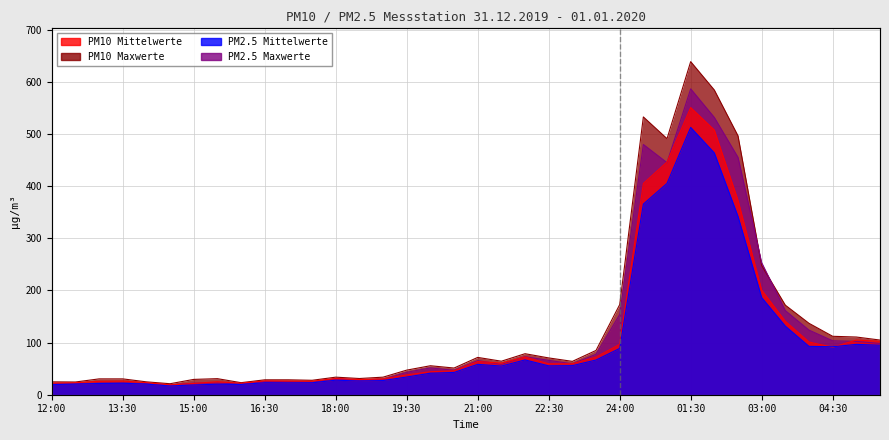

At which category does PM2.5 Maxwerte reach its first local peak?

13:30